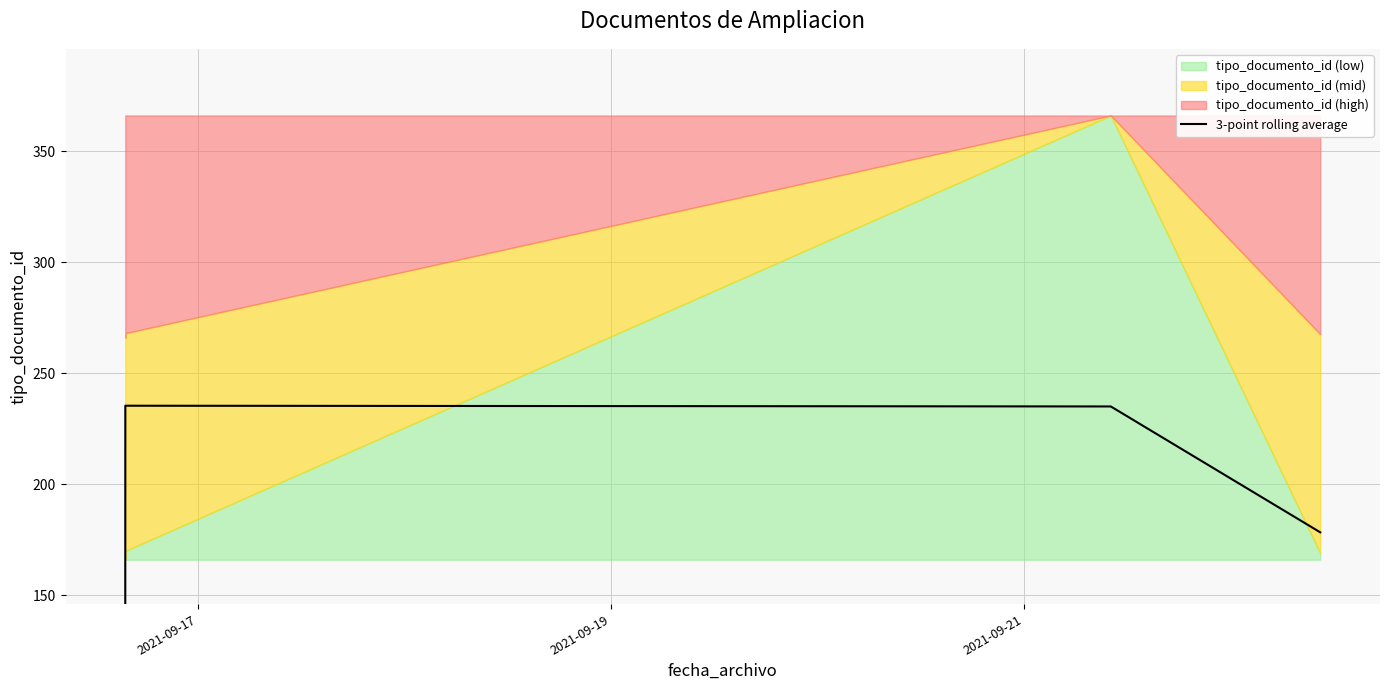

What is the difference between the values at 2021-09-21 and 2021-09-19?

1.0